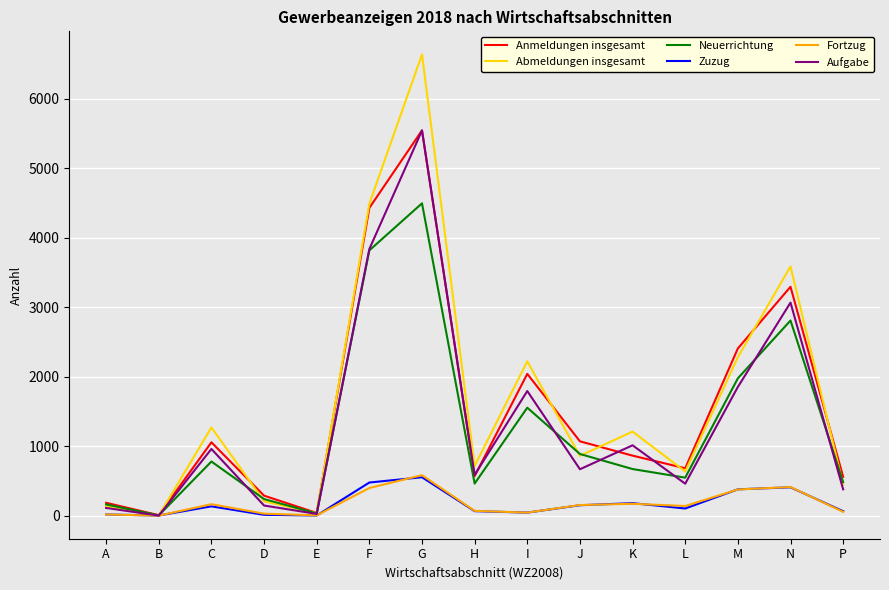

What is the difference between the maximum and minimum values in the Anmeldungen insgesamt series?

5539